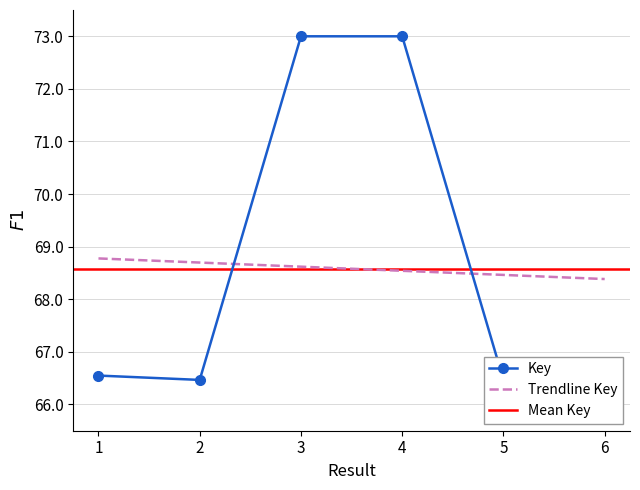

What is the average value?

68.6